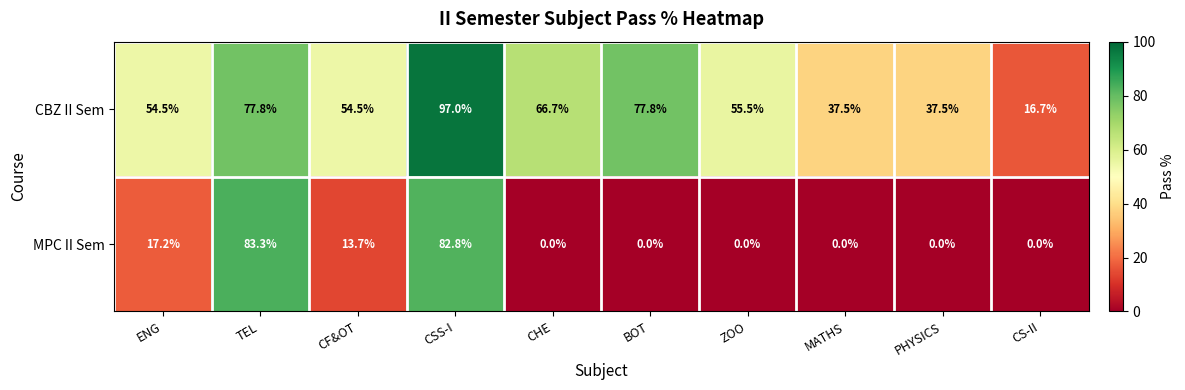

Rank the series by their maximum value, from highest to lowest.

CBZ II Sem, MPC II Sem